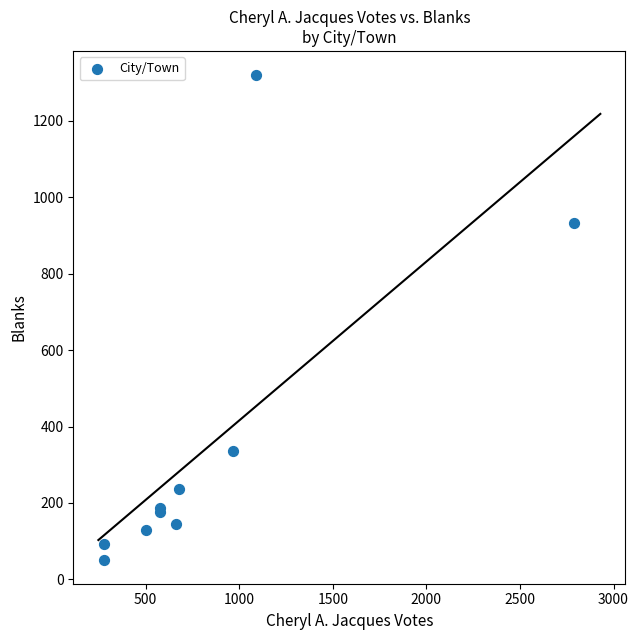

What Y value in the scatter plot is closest to 686?

934